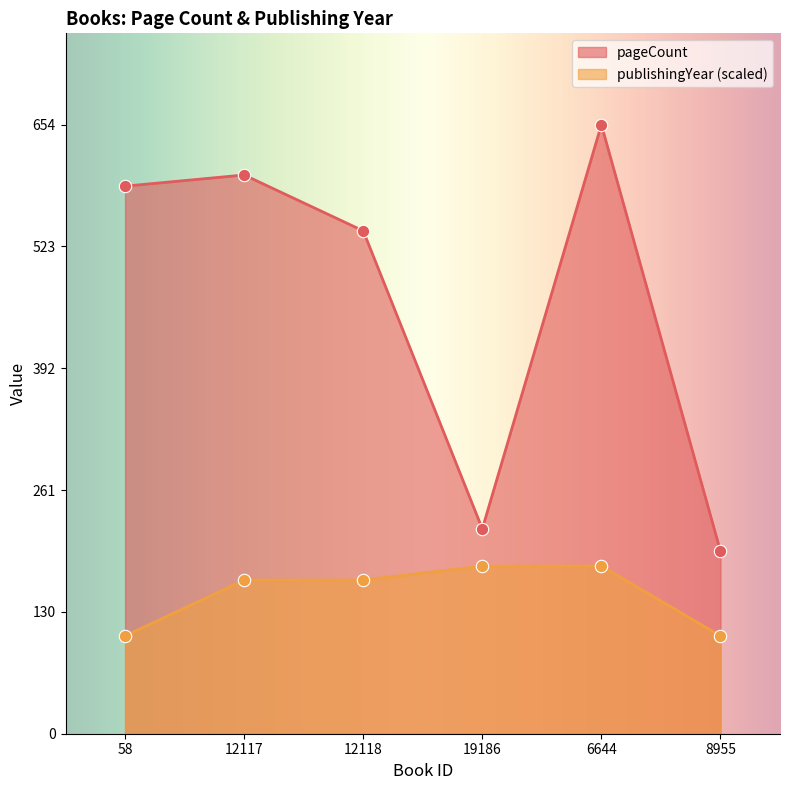

What are all the series names shown in the legend?

pageCount, publishingYear (scaled)